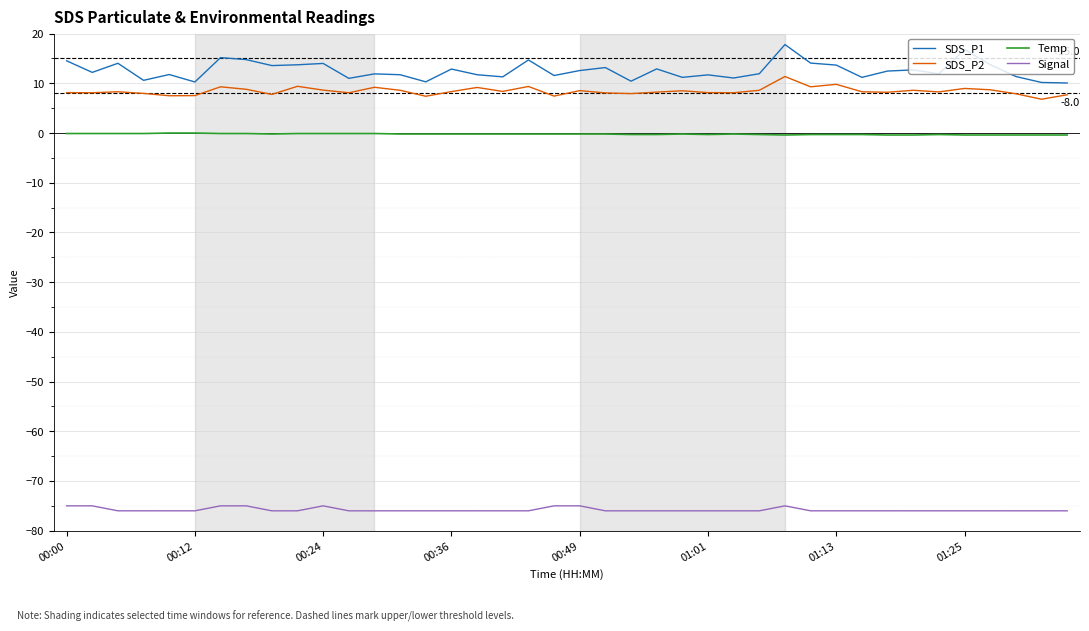

What is the sum of all Signal values?

-3032.0